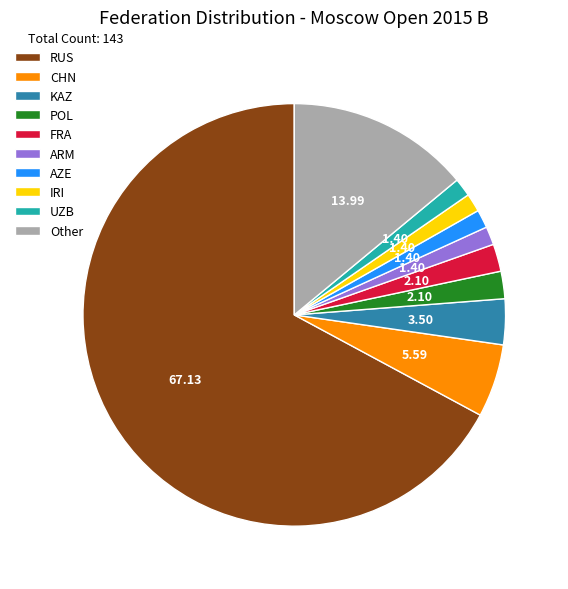

How many slices are in this pie chart?

10